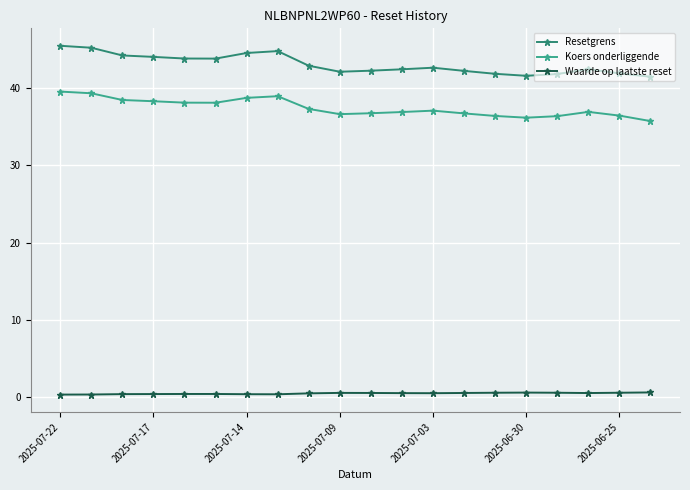

How many lines are shown in the chart?

3